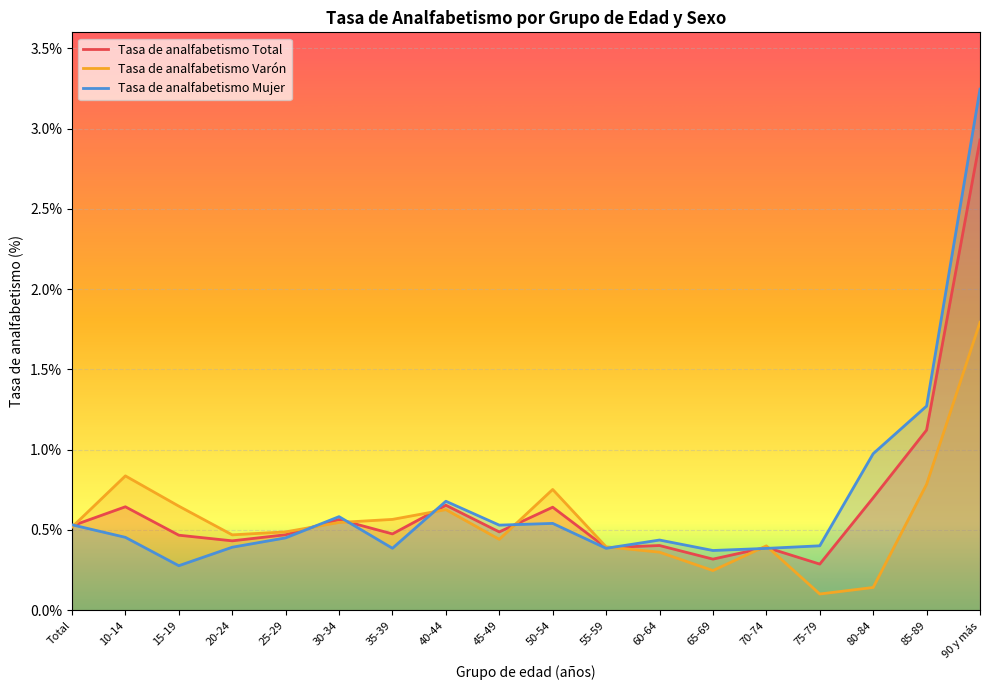

What is the minimum value for Tasa de analfabetismo Varón?

0.1